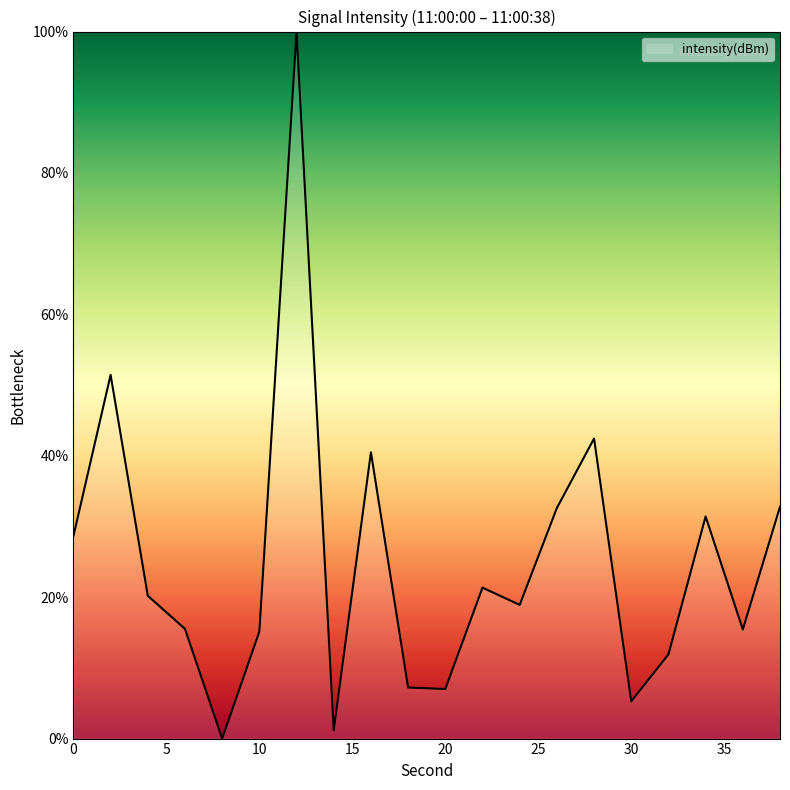

What is the difference between the maximum and minimum values?

100.0